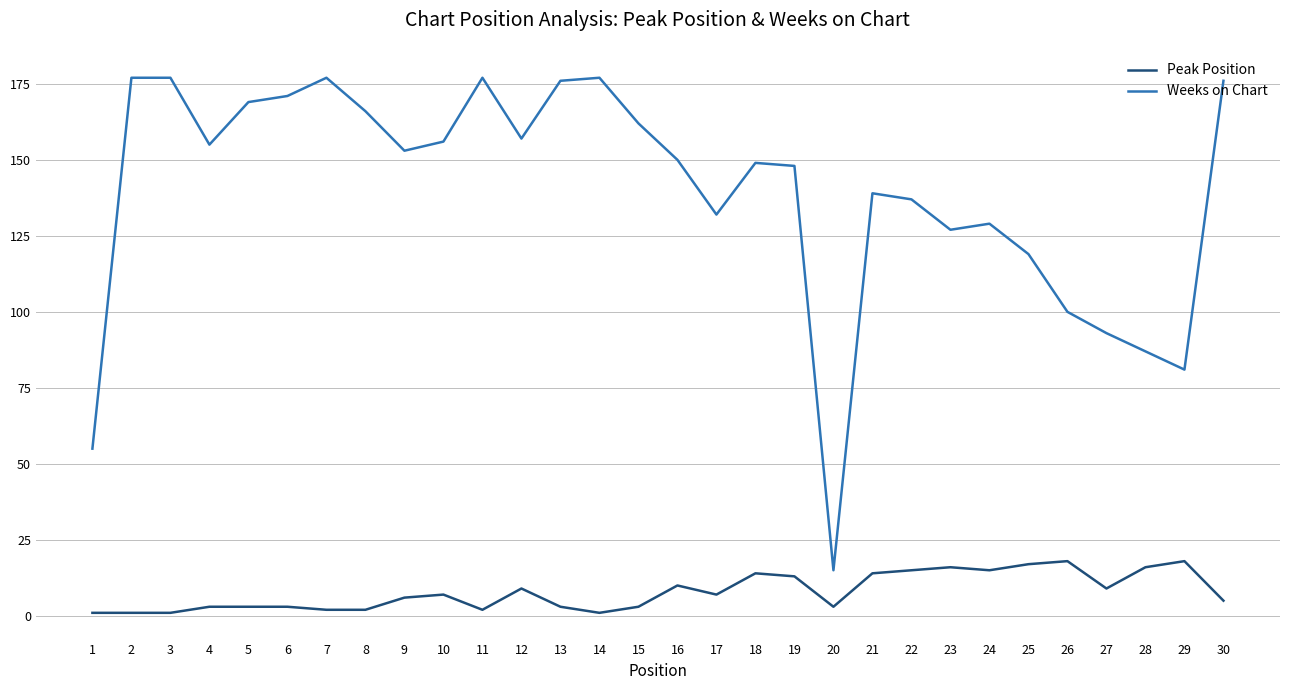

Is the value of Peak Position at 19 greater than the value of Weeks on Chart at 9?

No